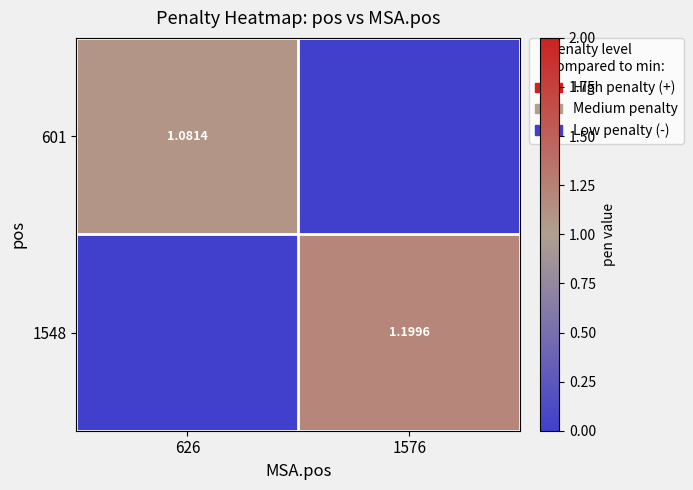

What is the difference between the 1548 values at 1576 and 626?

1.2